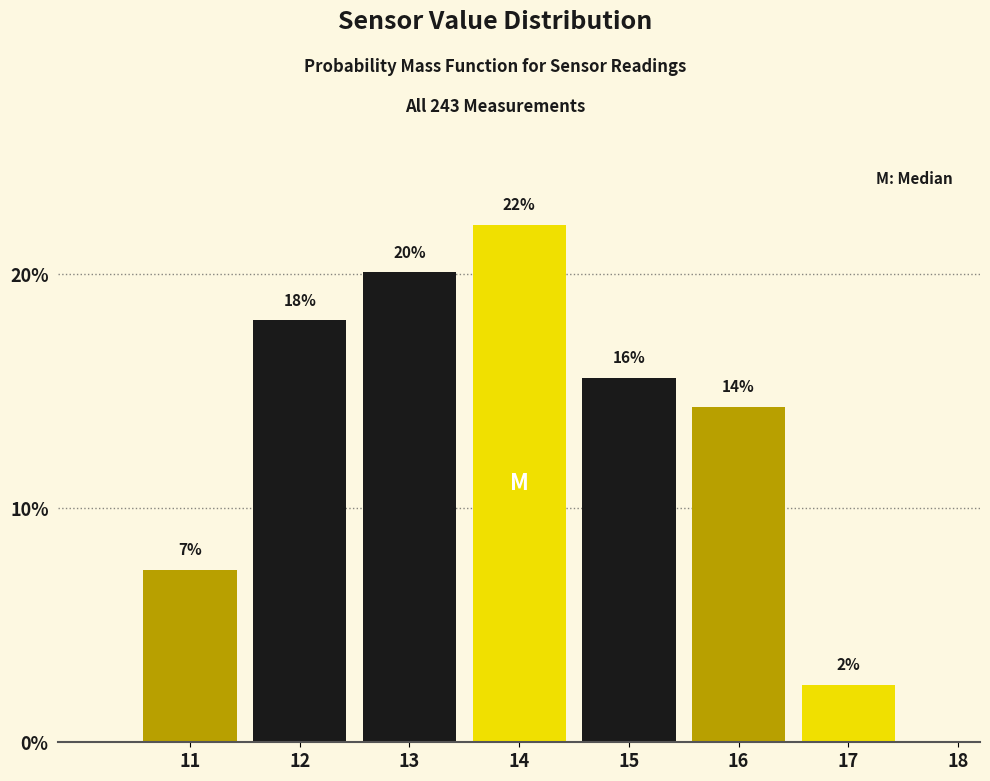

Are the bars horizontal?

No